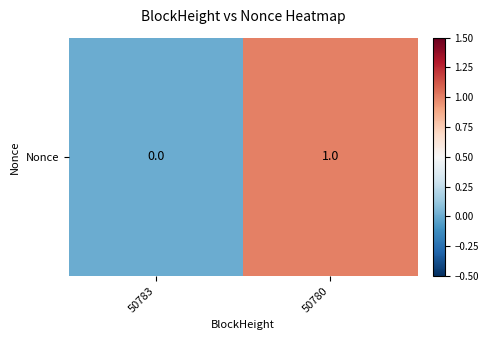

Is it true that the value at 50780 is 1?

True